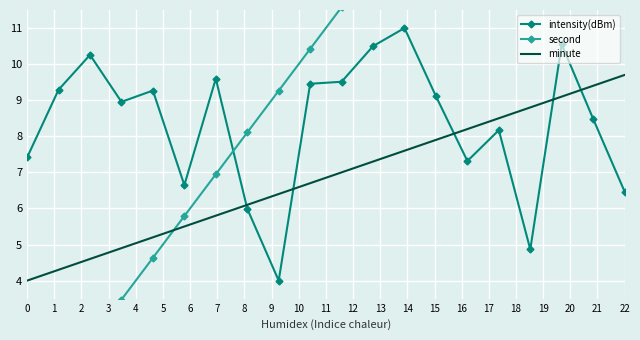

Which series has the largest range (max minus min)?

second